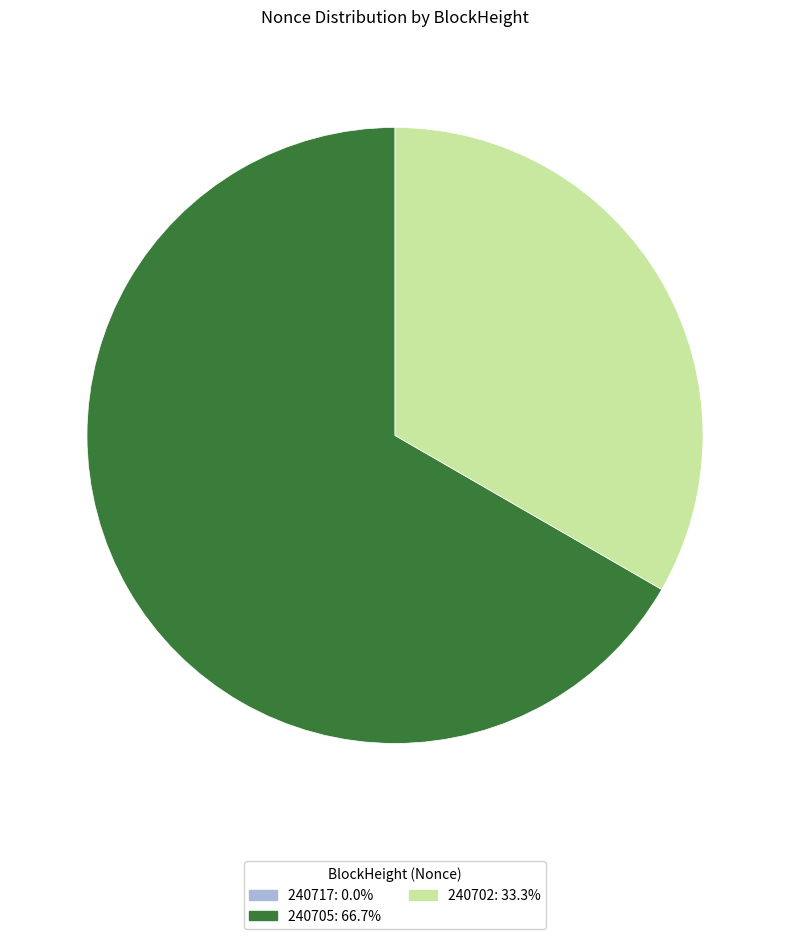

Is 240705 the majority of the pie?

Yes